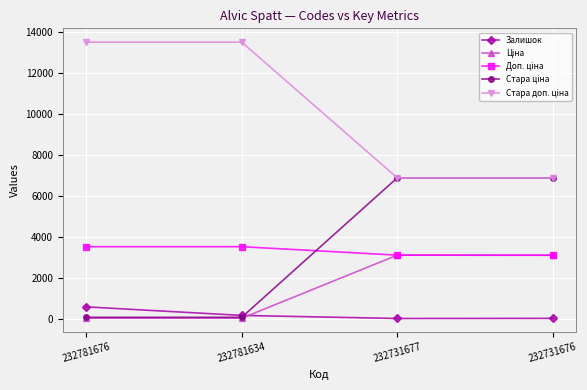

What is the highest value of the Залишок series?

570.0